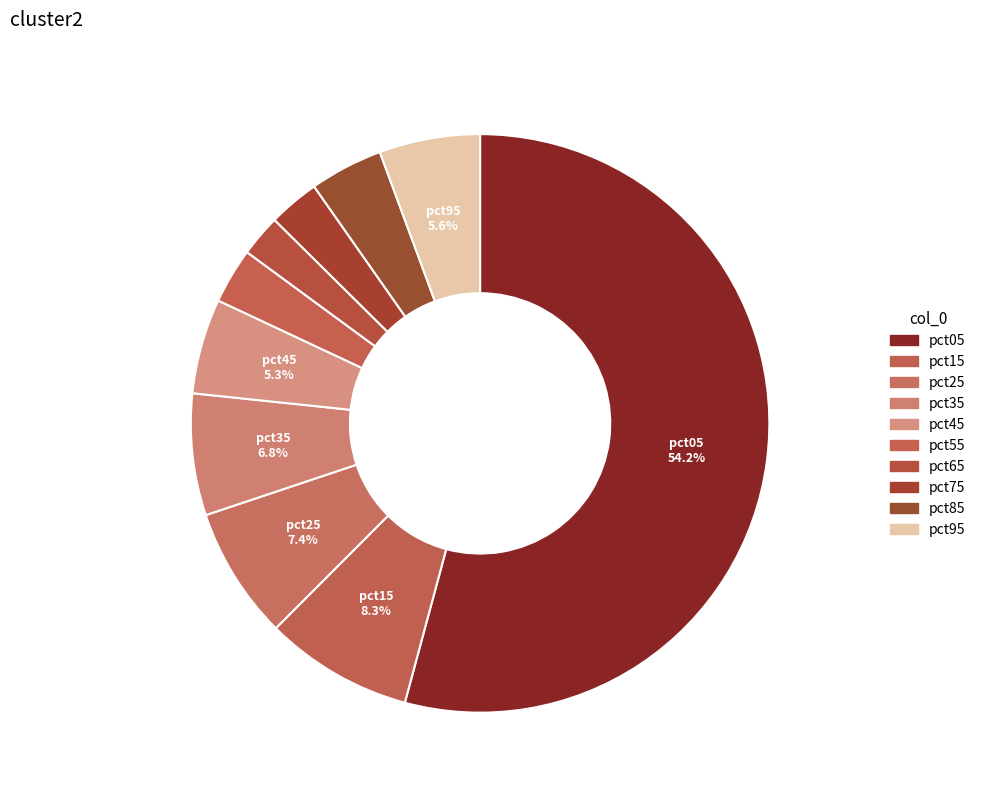

Between pct25 and pct85, which is larger?

pct25